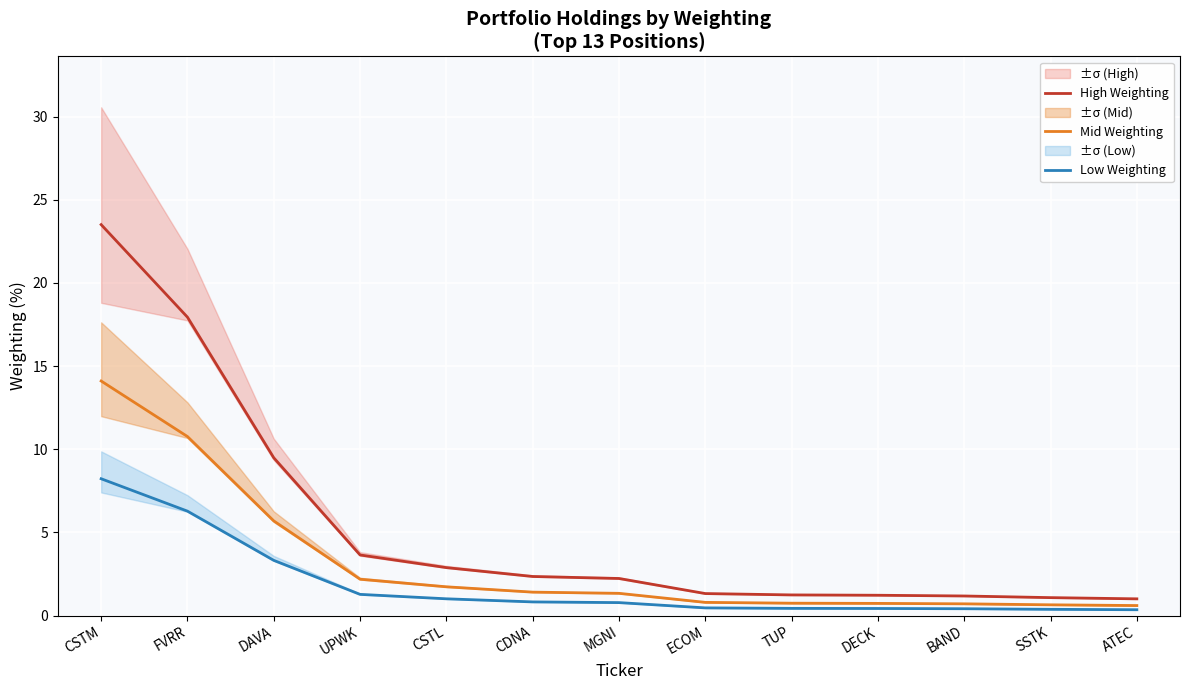

At how many categories does at least one series exceed 10?

2